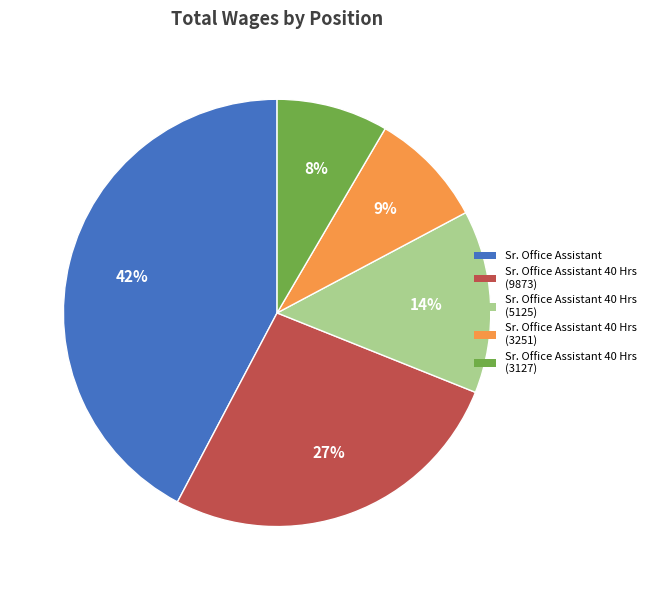

Count the number of slices in the pie.

5